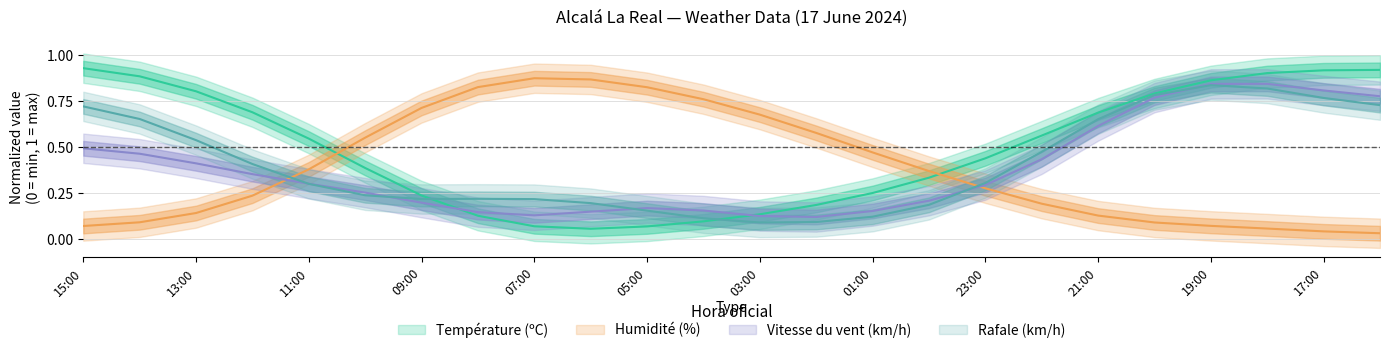

Is this an area chart (filled region under the line)?

No